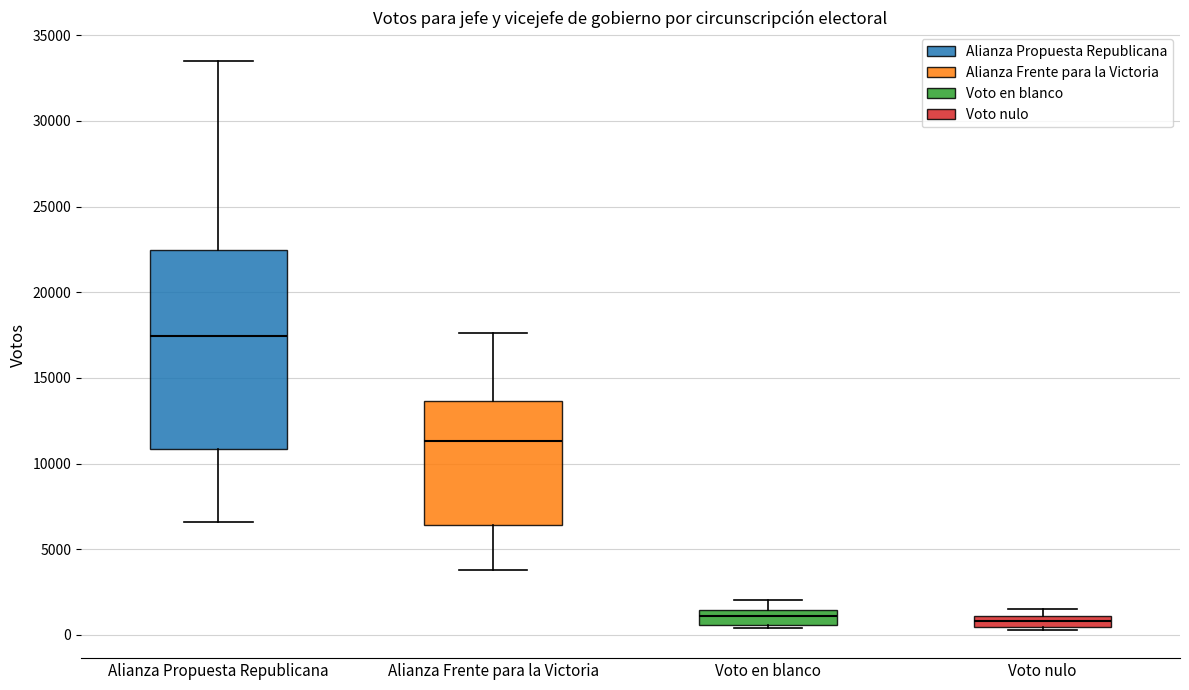

Which box is the tallest, from its lower edge to its upper edge?

Alianza Propuesta Republicana